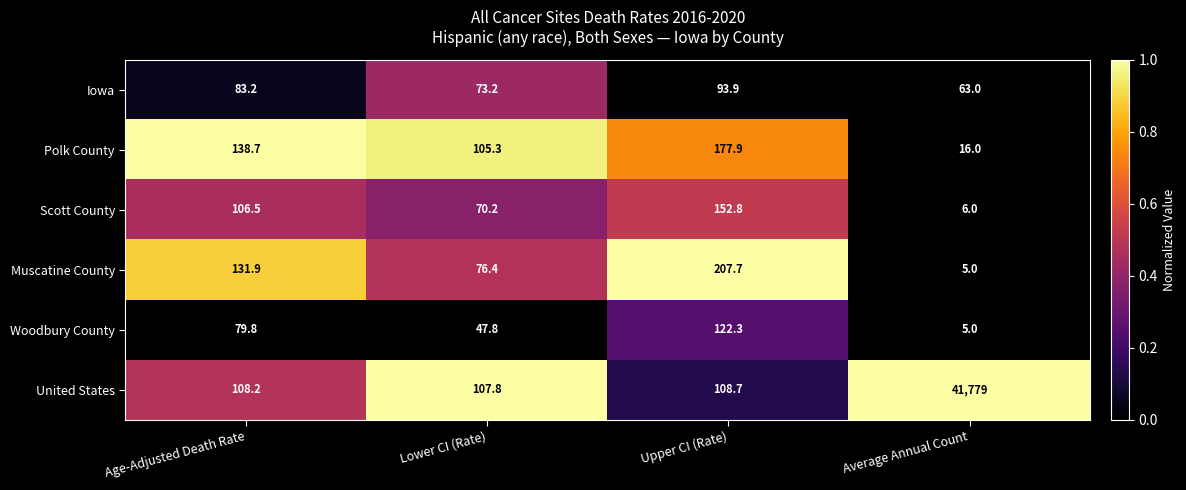

Reading left to right, what are all the values shown in this chart?

Iowa: Age-Adjusted Death Rate=83.2	Lower CI (Rate)=73.2	Upper CI (Rate)=93.9	Average Annual Count=63.0
Polk County: Age-Adjusted Death Rate=138.7	Lower CI (Rate)=105.3	Upper CI (Rate)=177.9	Average Annual Count=16.0
Scott County: Age-Adjusted Death Rate=106.5	Lower CI (Rate)=70.2	Upper CI (Rate)=152.8	Average Annual Count=6.0
Muscatine County: Age-Adjusted Death Rate=131.9	Lower CI (Rate)=76.4	Upper CI (Rate)=207.7	Average Annual Count=5.0
Woodbury County: Age-Adjusted Death Rate=79.8	Lower CI (Rate)=47.8	Upper CI (Rate)=122.3	Average Annual Count=5.0
United States: Age-Adjusted Death Rate=108.2	Lower CI (Rate)=107.8	Upper CI (Rate)=108.7	Average Annual Count=41779.0